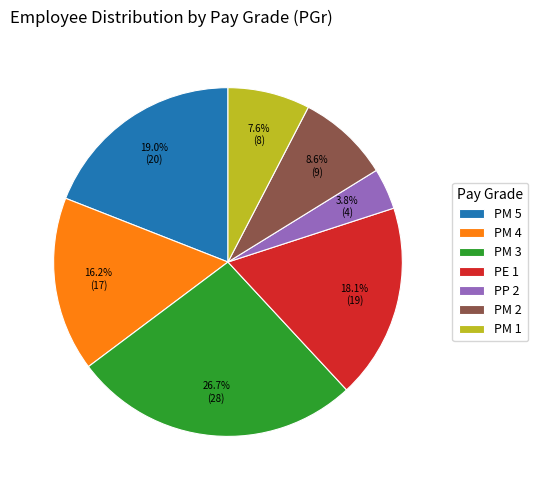

Rank the categories by value from highest to lowest.

PM 3, PM 5, PE 1, PM 4, PM 2, PM 1, PP 2